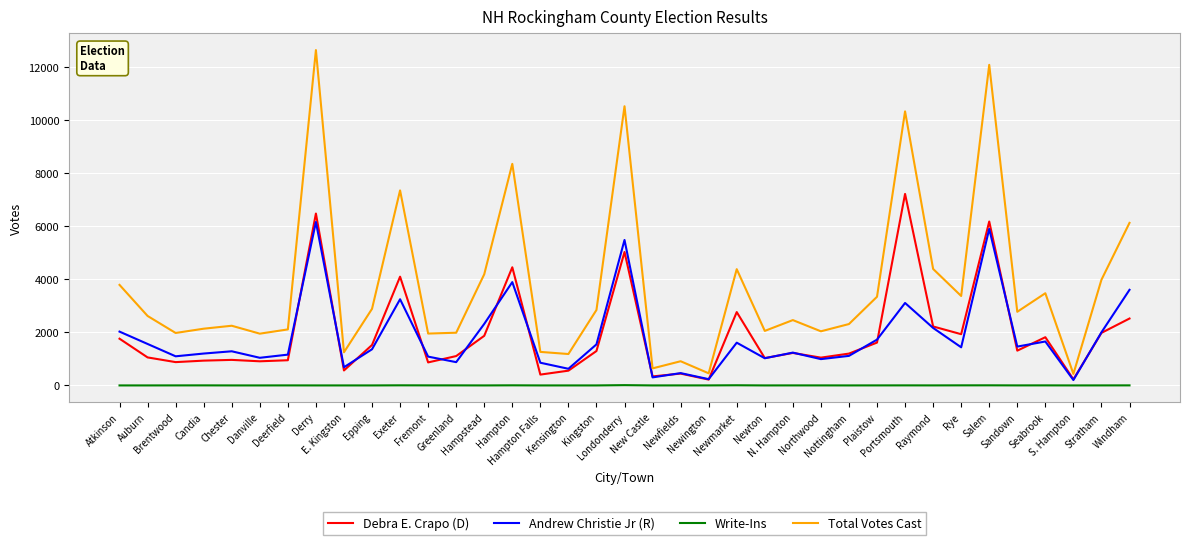

List the series in order of their peak value, lowest first.

Write-Ins, Andrew Christie Jr (R), Debra E. Crapo (D), Total Votes Cast